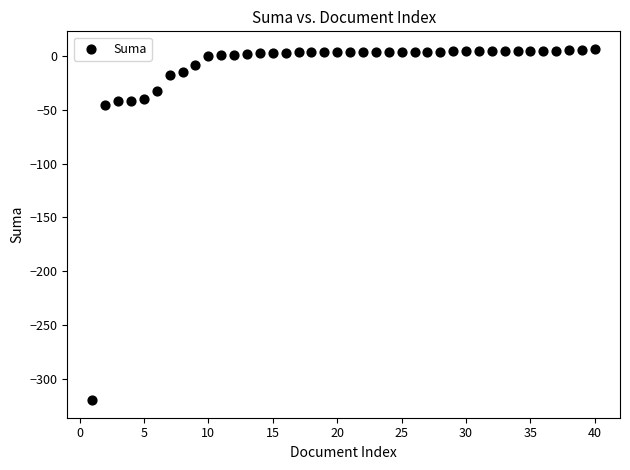

What is the range of Y values (max minus min)?

326.7